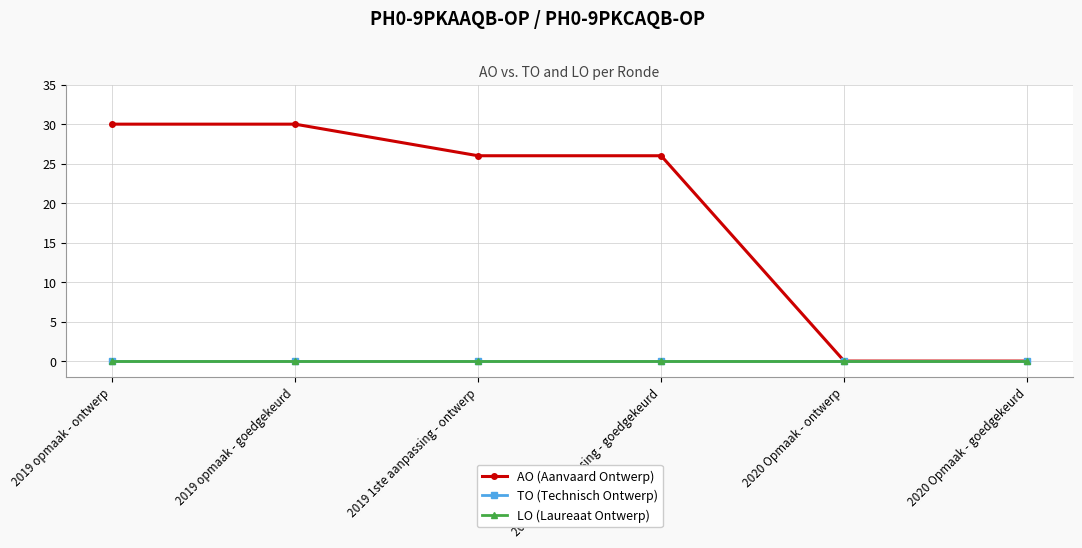

At how many categories does at least one series exceed 4?

4